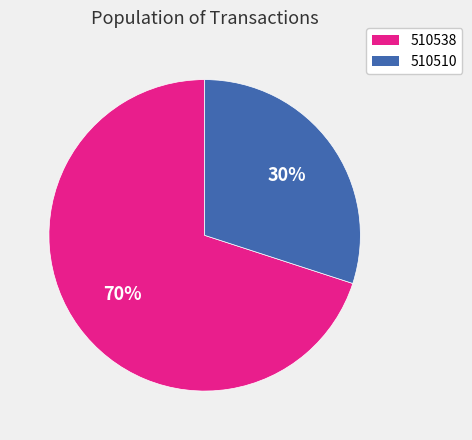

Is it true that 510510 is 30% of the pie?

True